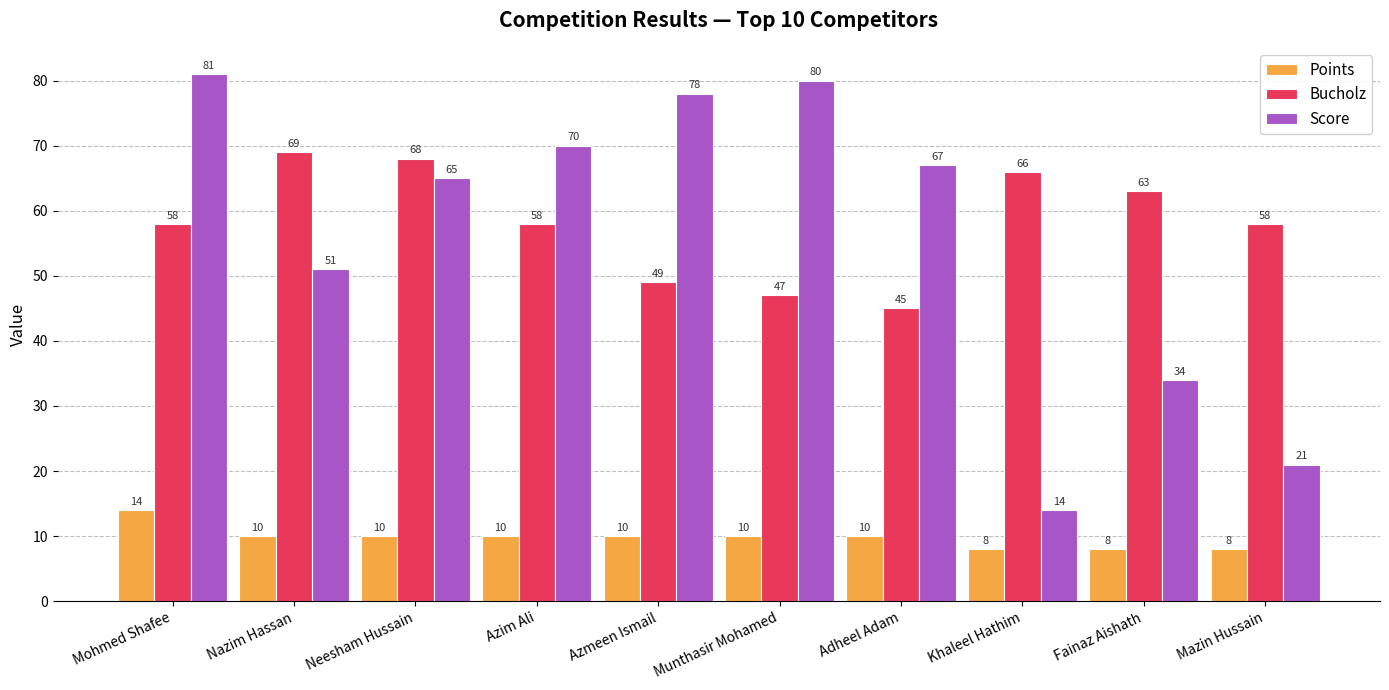

The value of Bucholz at Adheel Adam is 78. True or false?

False